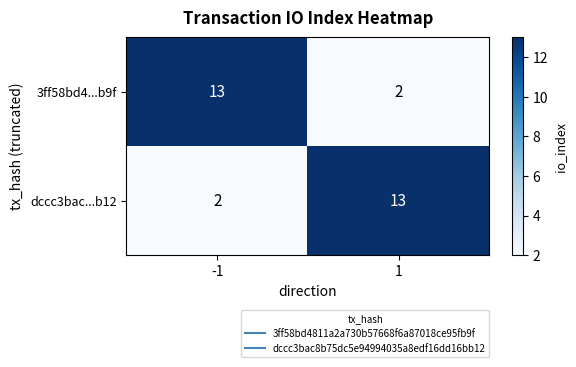

What is the difference between the highest and lowest values at 1?

11